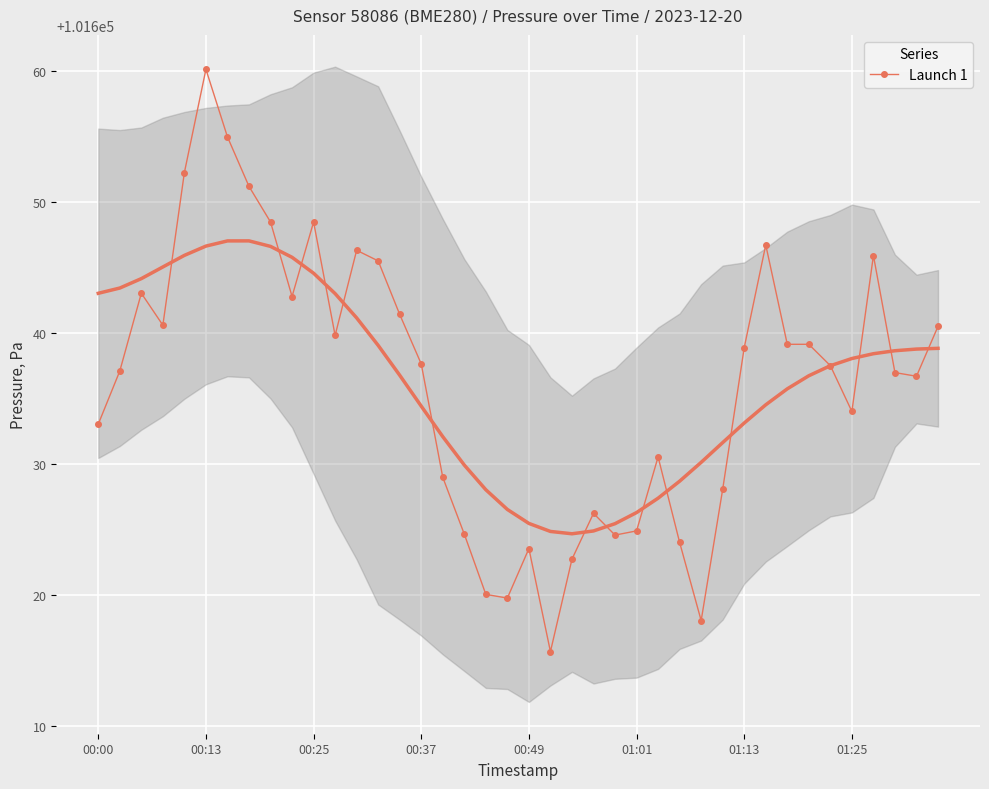

True or false: Launch 1 has more than 0 interior local peaks.

True